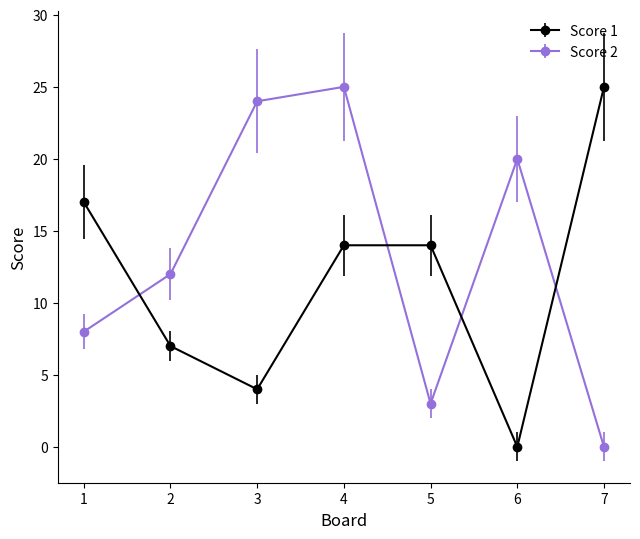

List the labels in order of Score 2 value, largest first.

4, 3, 6, 2, 1, 5, 7